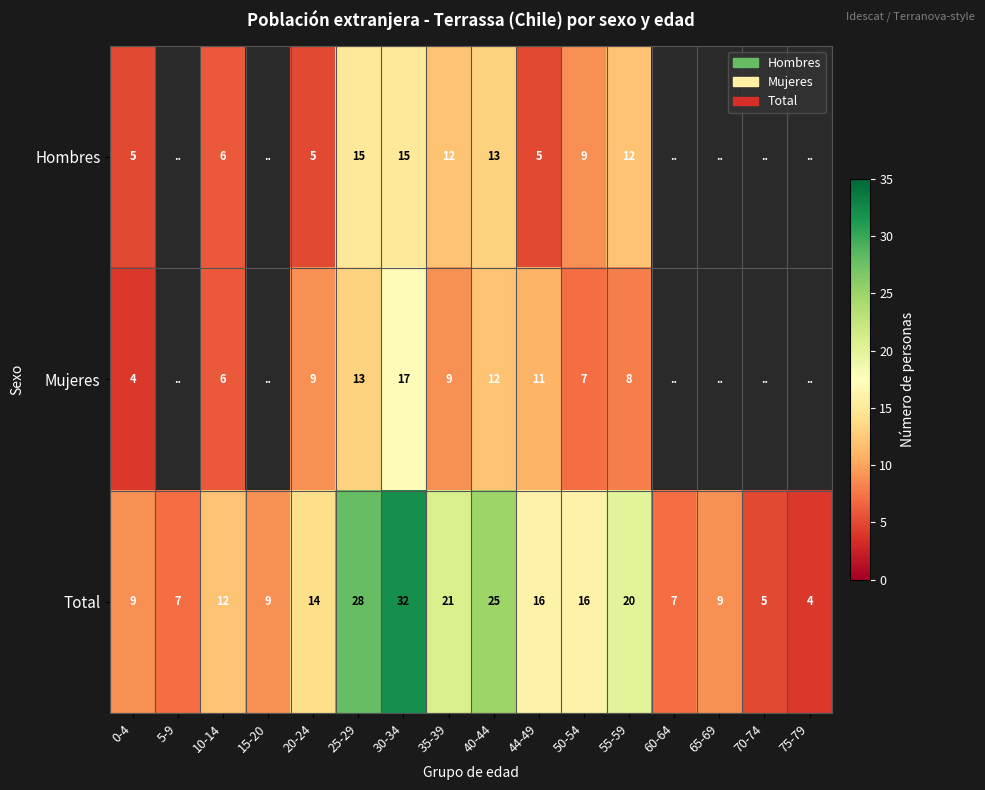

Between 75-79 and 35-39, which is larger?

35-39